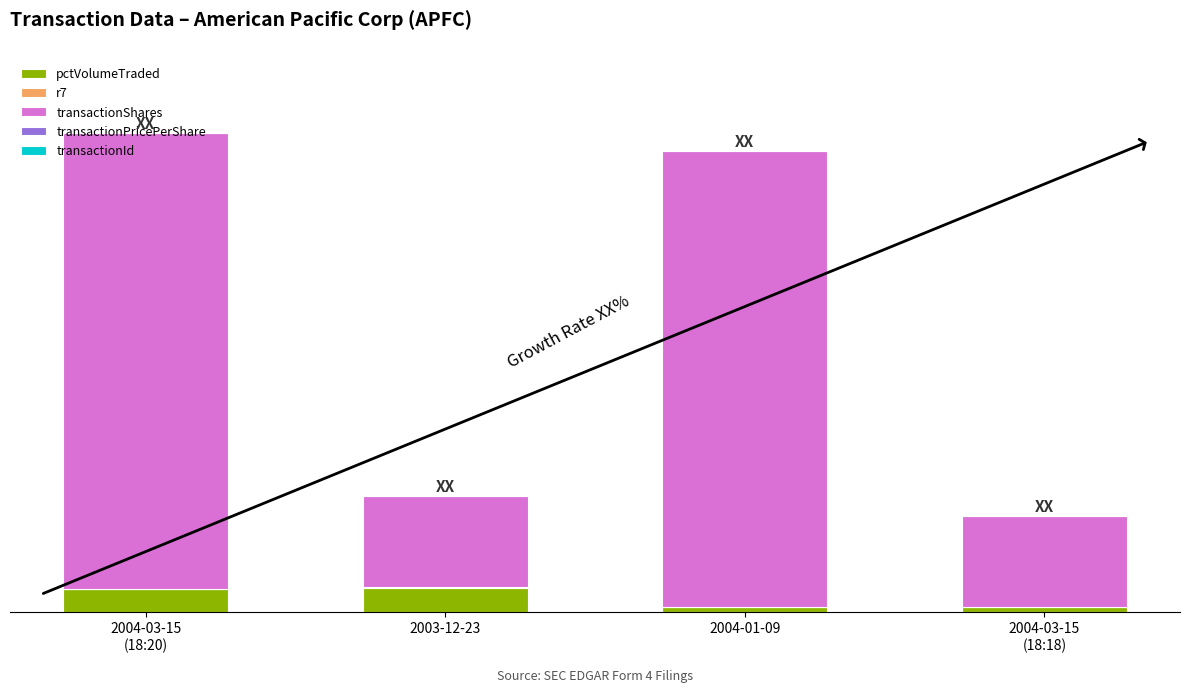

What is the difference between the second highest and minimum values in the pctVolumeTraded series?

196.0